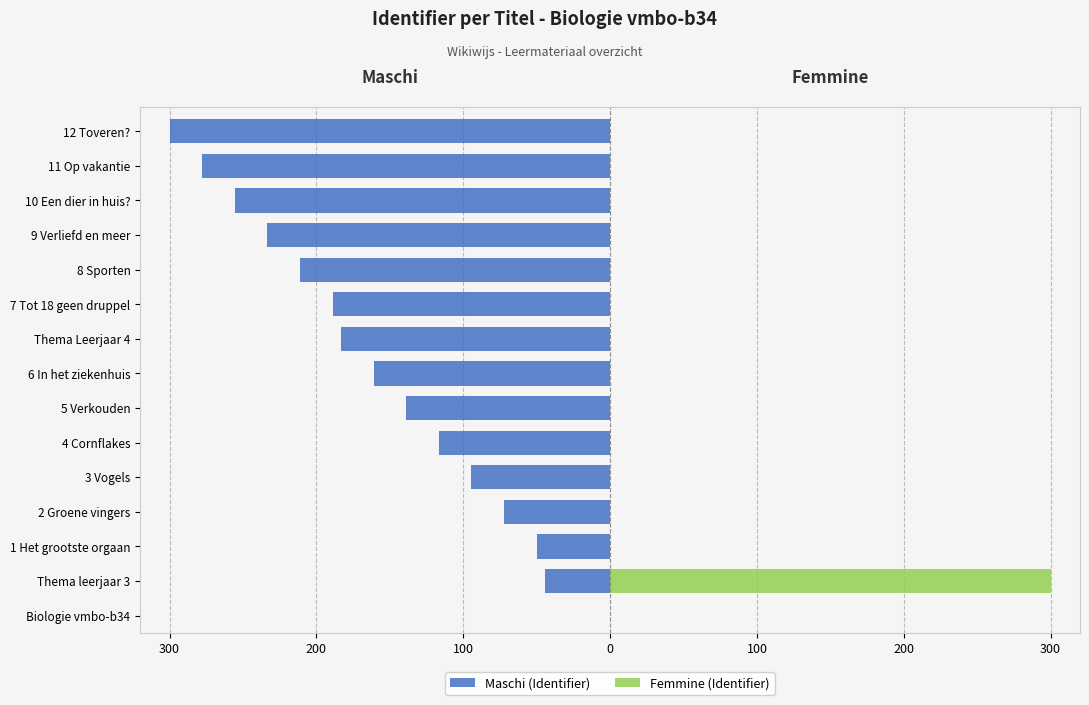

What is the greatest value displayed?

300.0